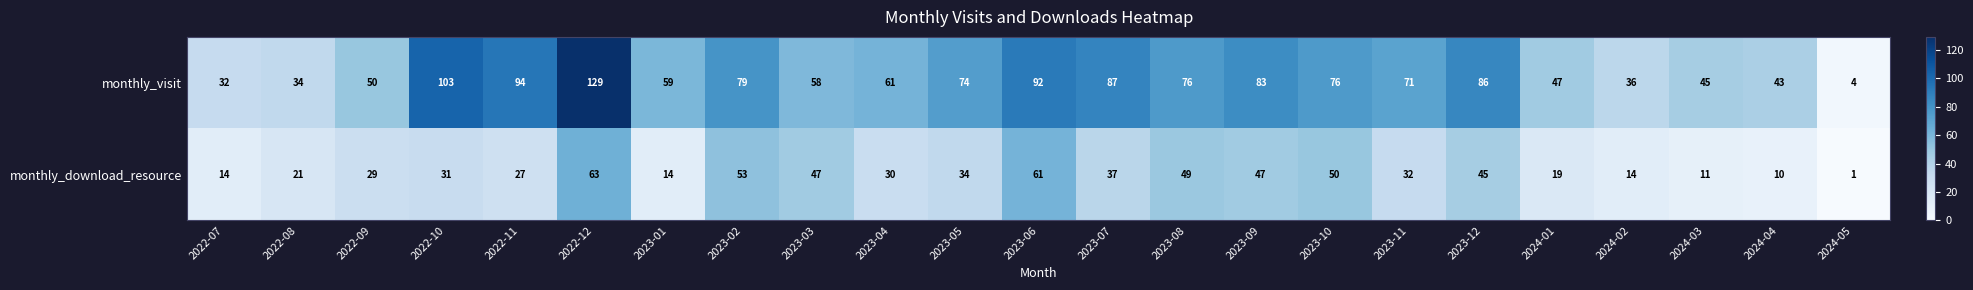

Is it true that monthly_download_resource equals 14 at 2024-02?

True